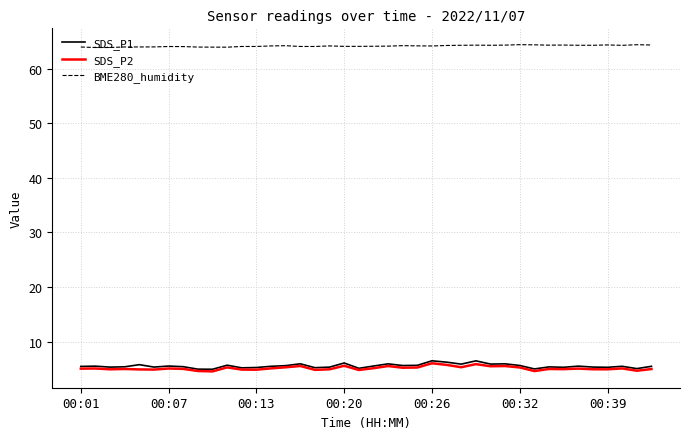

What is the maximum value for BME280_humidity?

64.4